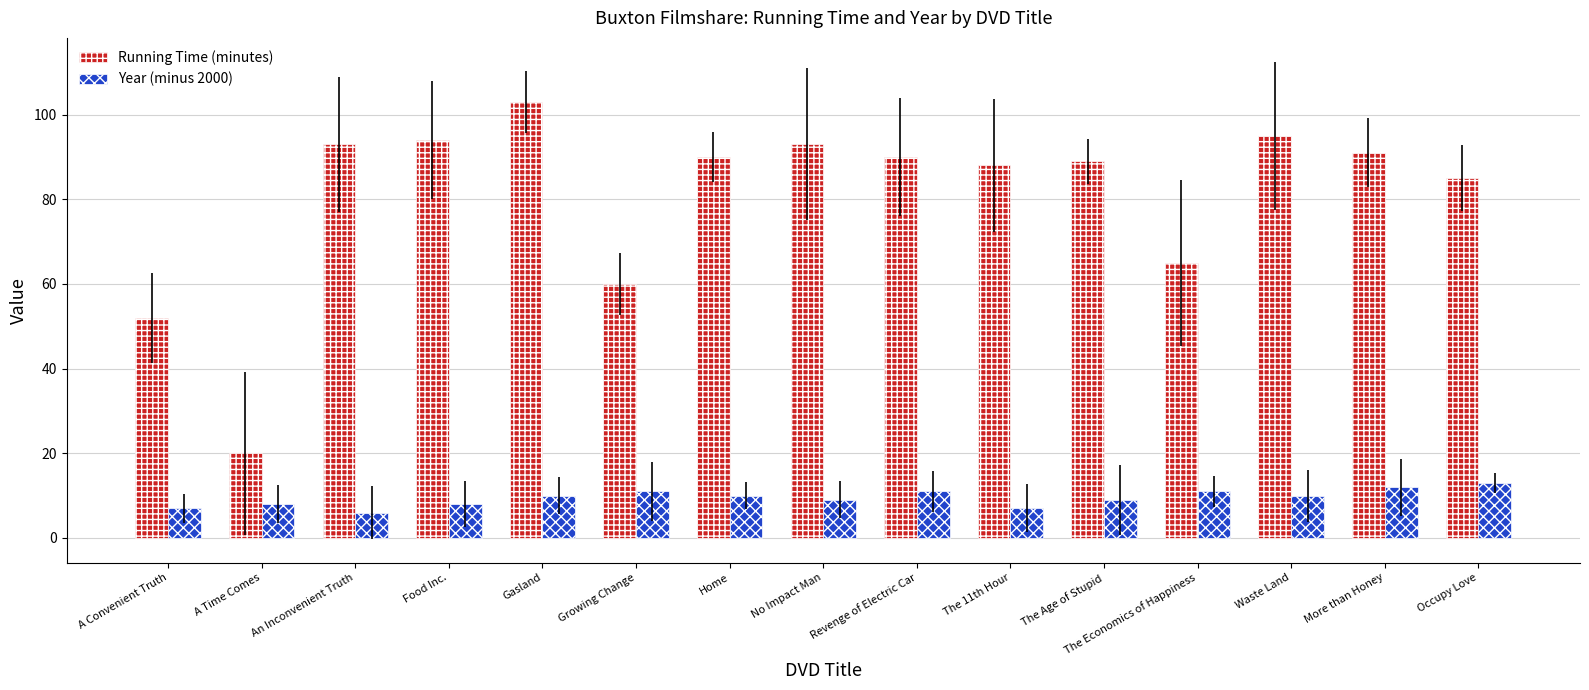

How many Year (minus 2000) values are between 8 and 11?

10